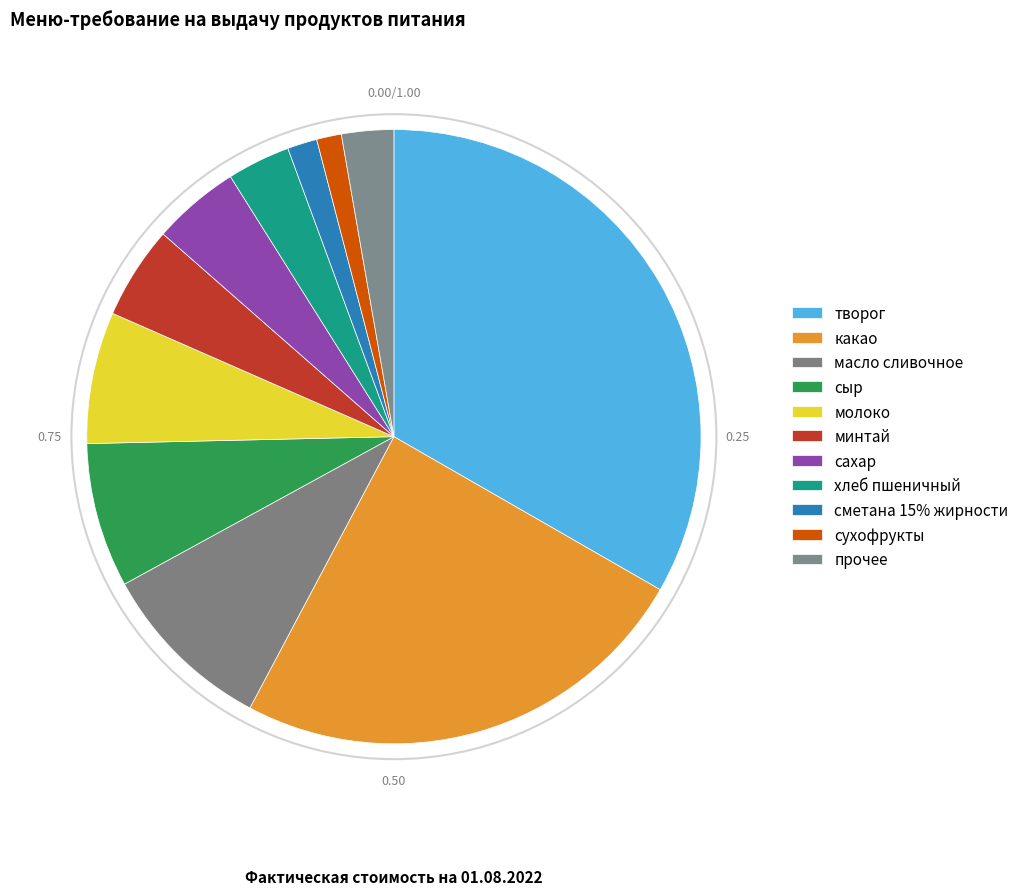

How many slices are in this pie chart?

11